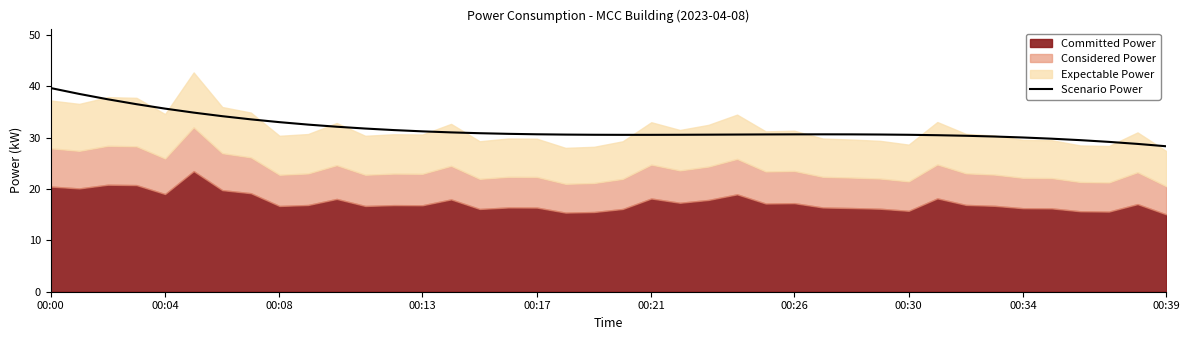

How many lines are shown in the chart?

1